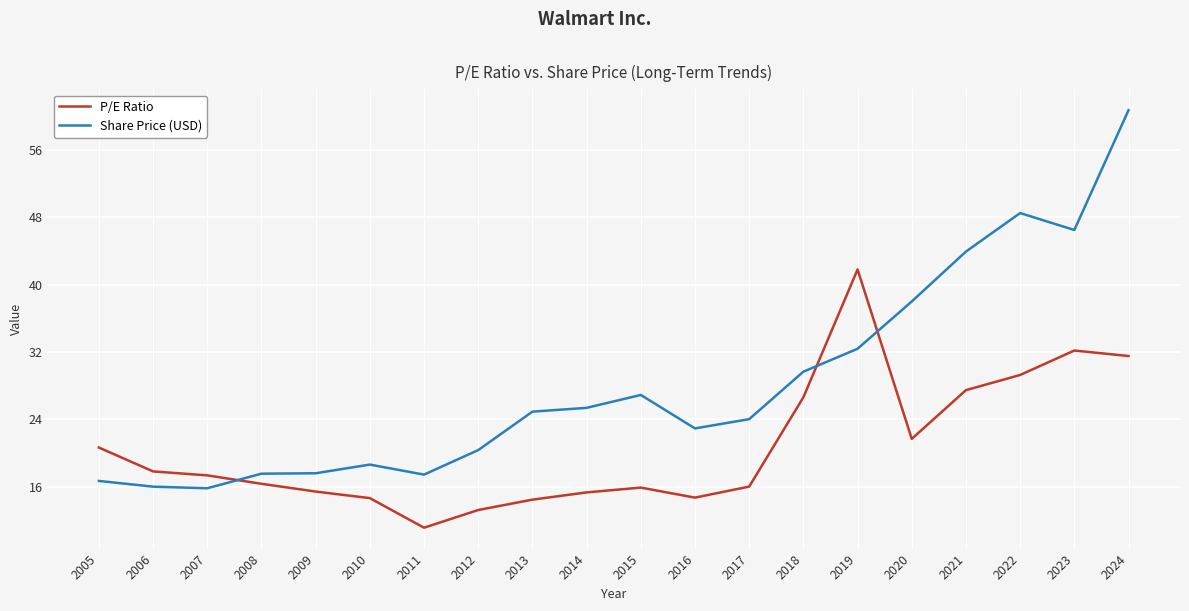

Which series has the largest total across all categories?

Share Price (USD)